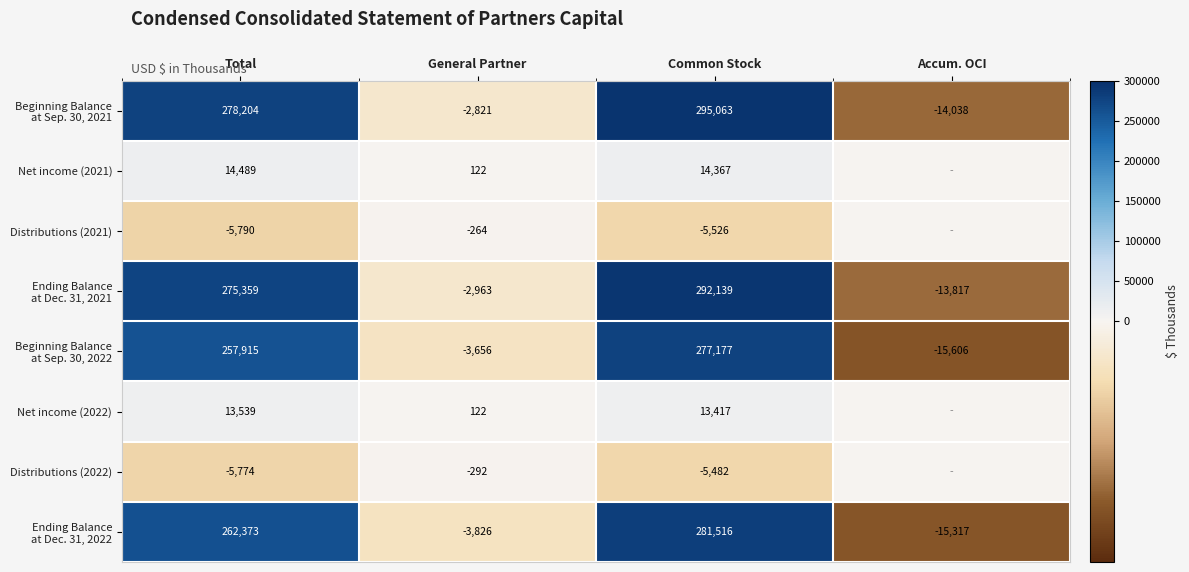

Which has a higher value, Total or Accum. OCI?

Total